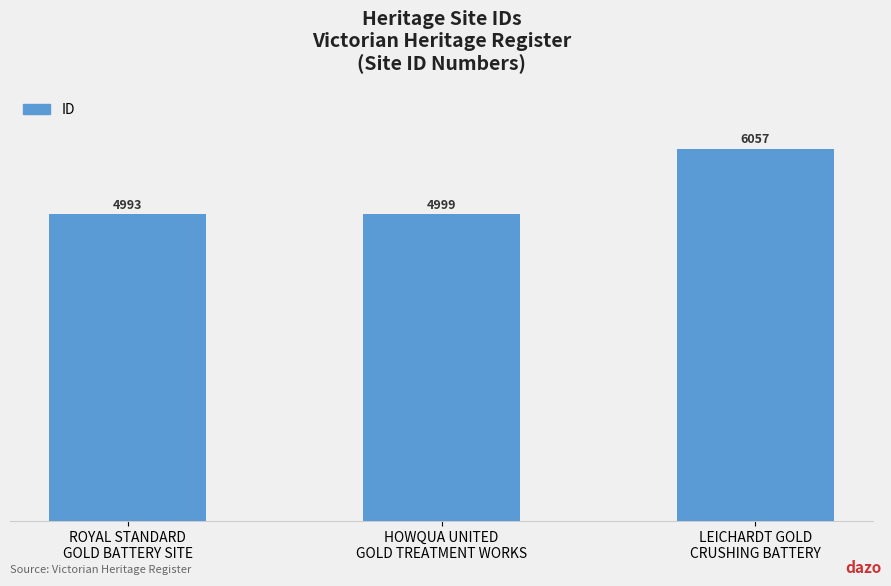

List the labels in order of value, smallest first.

ROYAL STANDARD
GOLD BATTERY SITE, HOWQUA UNITED
GOLD TREATMENT WORKS, LEICHARDT GOLD
CRUSHING BATTERY